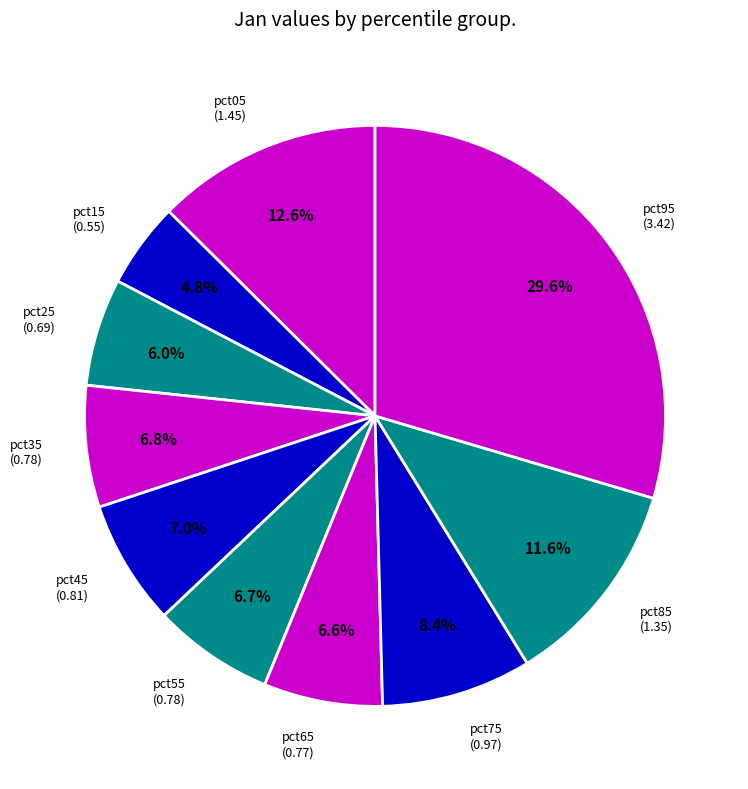

Rank the categories by value from lowest to highest.

pct15, pct25, pct65, pct55, pct35, pct45, pct75, pct85, pct05, pct95